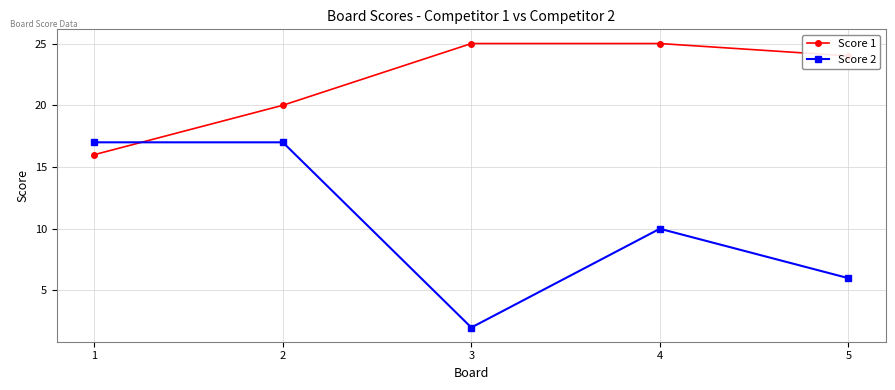

What is the value of the Score 1 point at the 5th from the left?

24